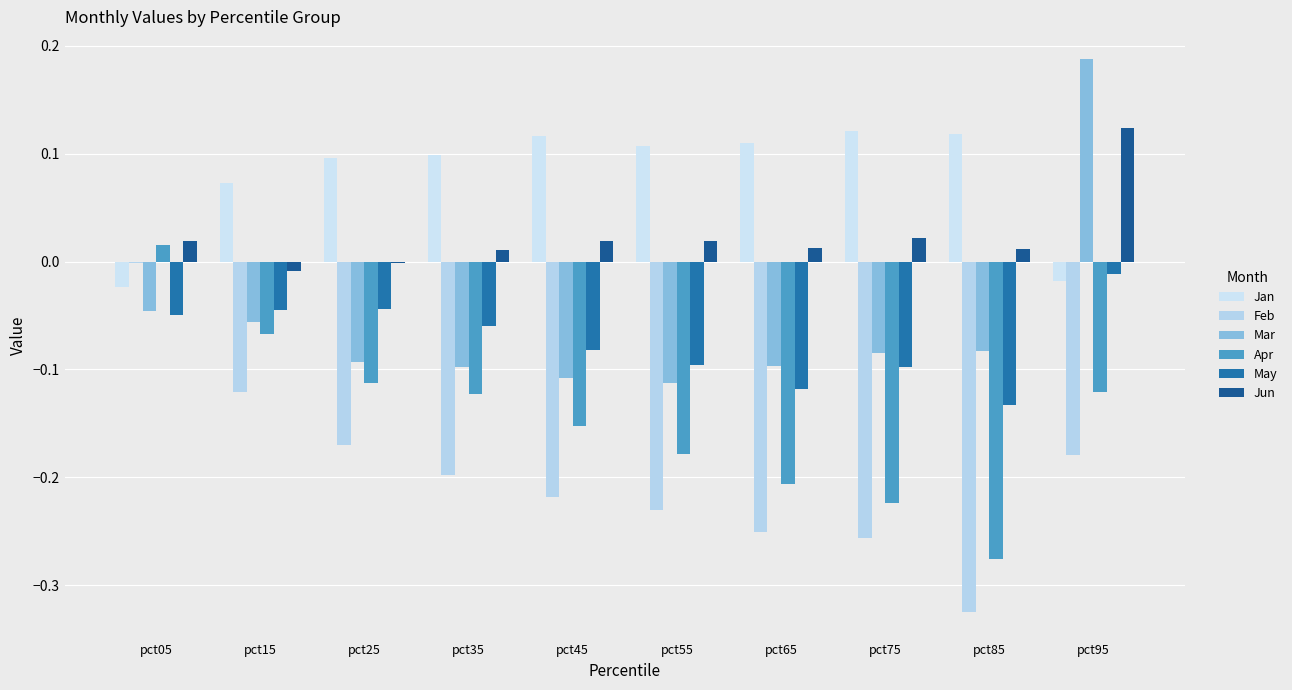

What is the sum of the Feb values at pct35 and pct25?

-0.4